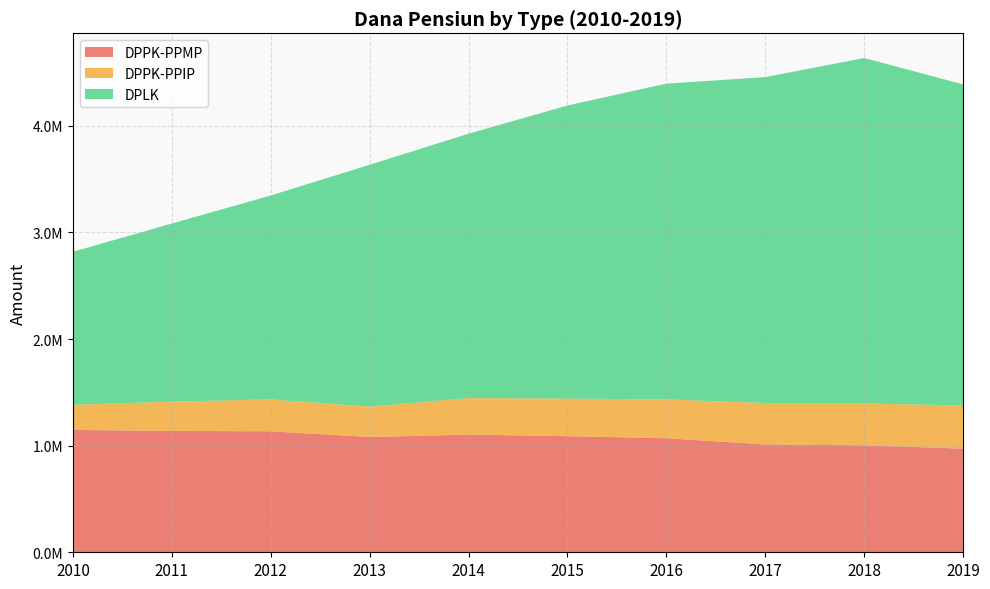

Reading left to right, transcribe all the data shown in this chart.

DPPK-PPMP: 2010=1147633	2011=1138048	2012=1134609	2013=1081021	2014=1103840	2015=1088755	2016=1069982	2017=1010854	2018=1003007	2019=971837
DPPK-PPIP: 2010=235108	2011=274779	2012=299251	2013=285147	2014=342169	2015=352610	2016=363121	2017=389241	2018=392300	2019=405662
DPLK: 2010=1435256	2011=1669881	2012=1911938	2013=2267477	2014=2479435	2015=2748162	2016=2961942	2017=3055617	2018=3239767	2019=3010174